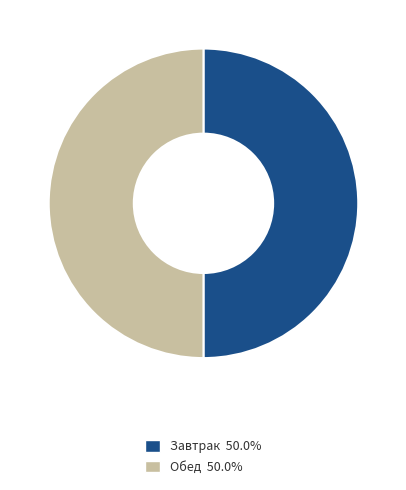

Count the number of slices in the pie.

2